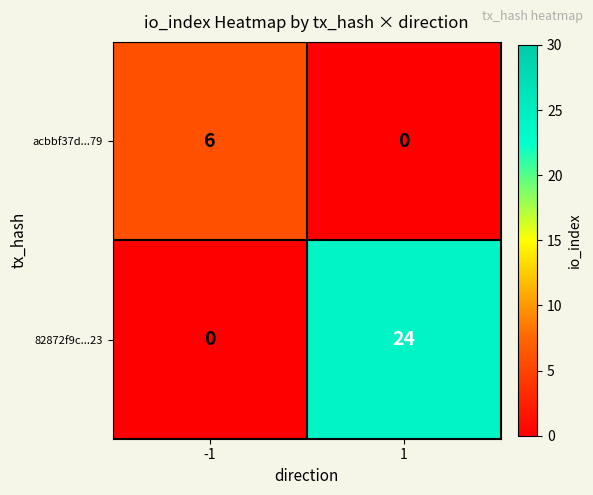

What is the sum of the acbbf37d...79 values at 1 and -1?

6